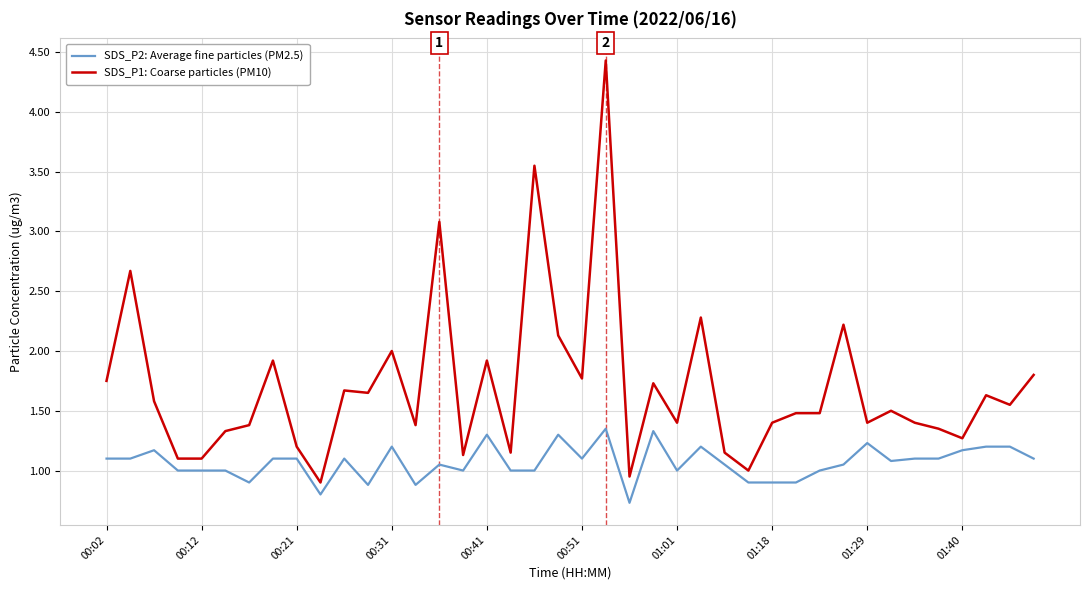

Rank the series by their maximum value, from lowest to highest.

SDS_P2: Average fine particles (PM2.5), SDS_P1: Coarse particles (PM10)